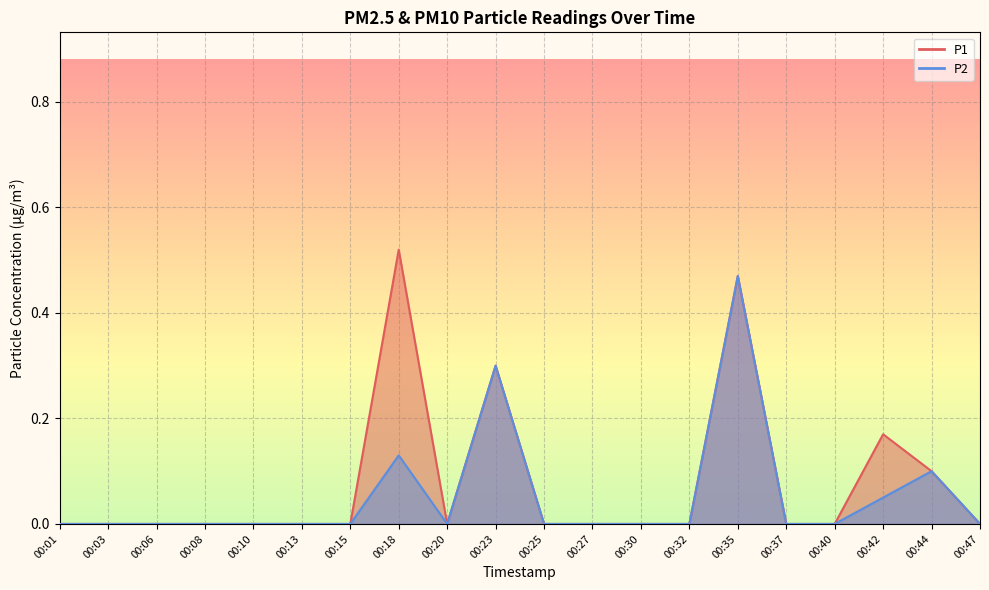

Does the chart display data point markers on the line(s)?

No